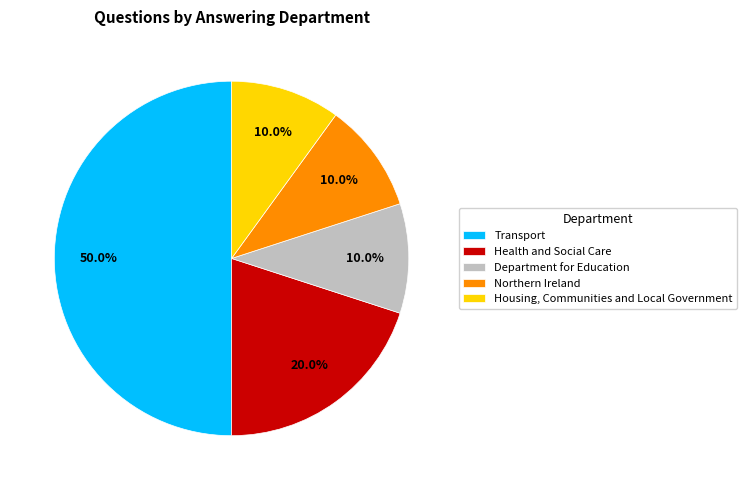

What percentage do Housing, Communities and Local Government and Northern Ireland together represent?

20.0%